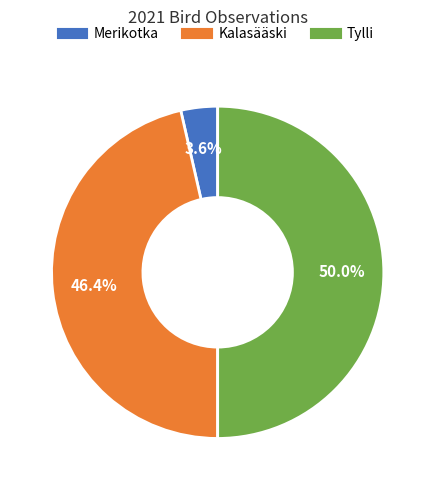

Between Tylli and Kalasääski, which is larger?

Tylli